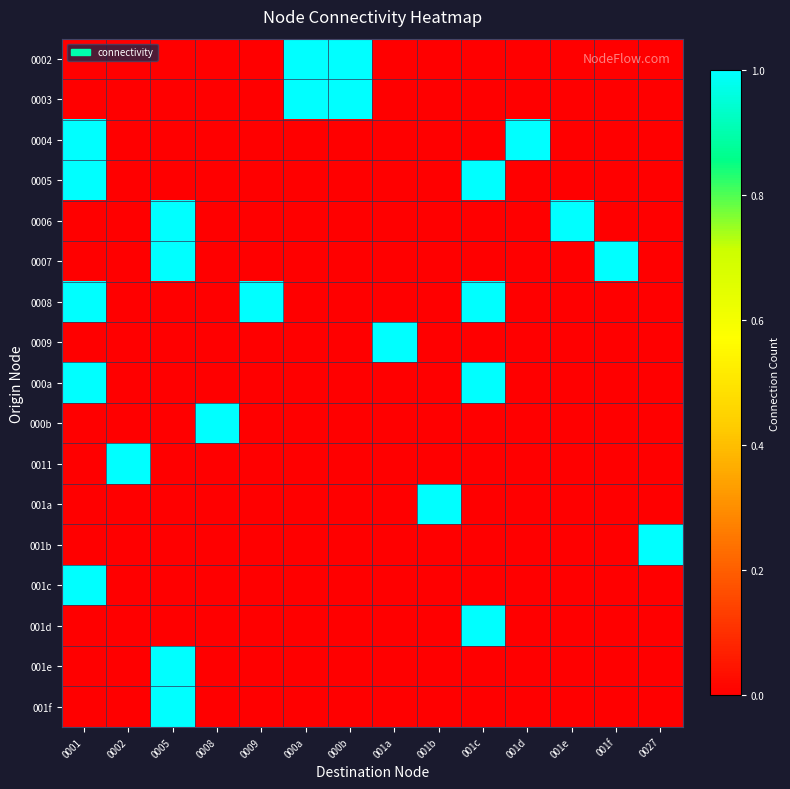

Which category has the lowest value across all series?

0001